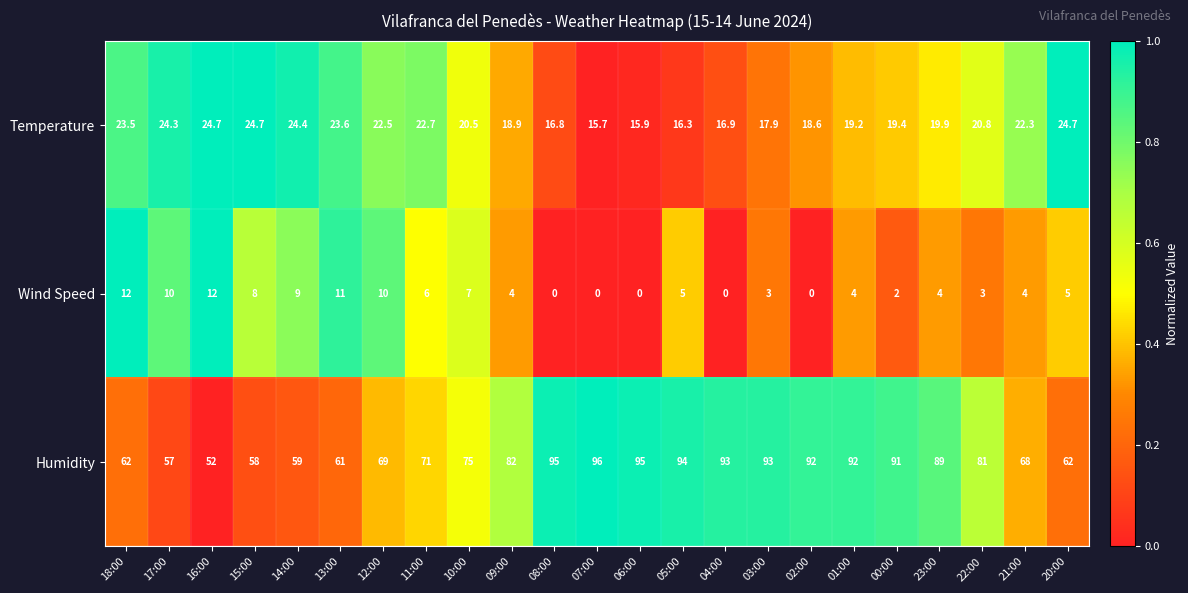

What is the total value across all series at 06:00?

110.9